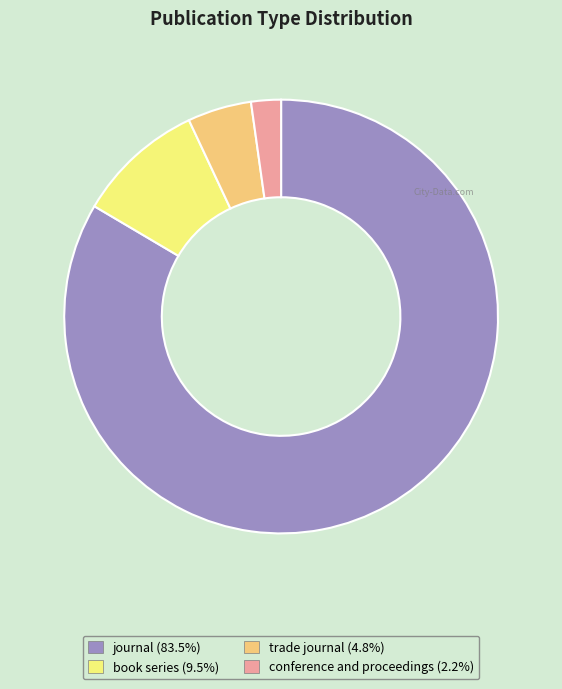

Which category has the biggest portion of the pie?

journal